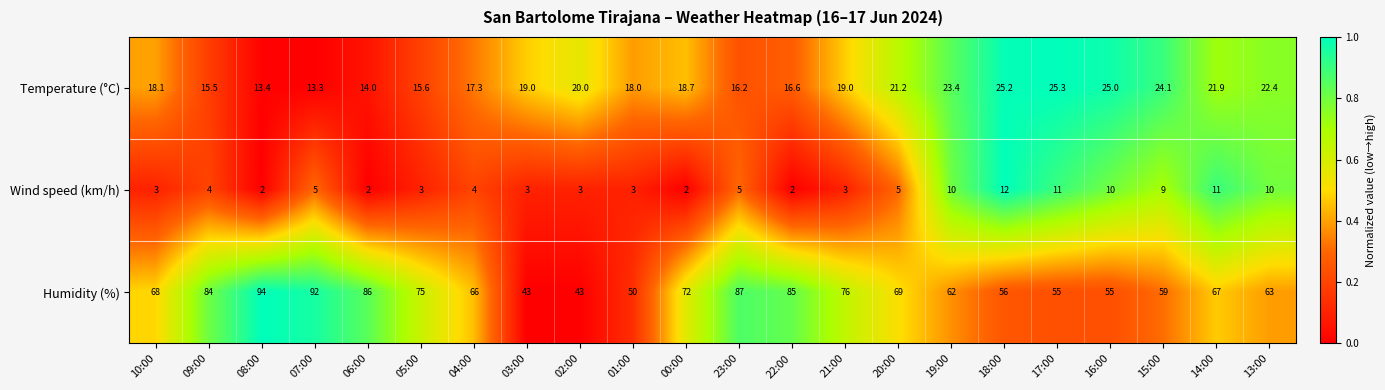

What is the difference between the maximum and second lowest values in the Humidity (%) series?

51.0